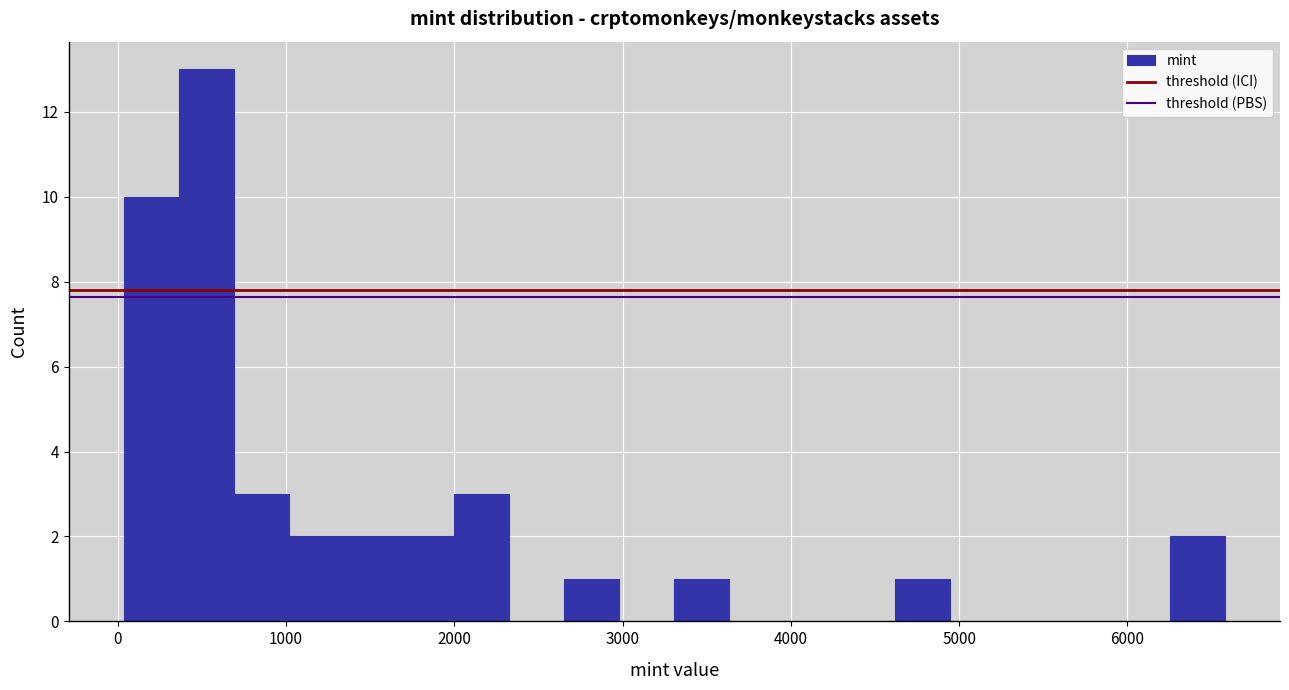

Read against the x-axis, roughly where is the centre of the tallest bar?

500